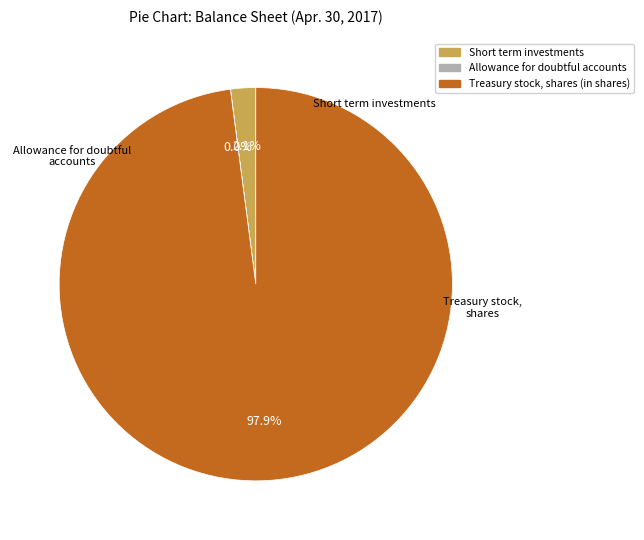

What is the largest slice in the pie chart?

Treasury stock, shares (in shares)